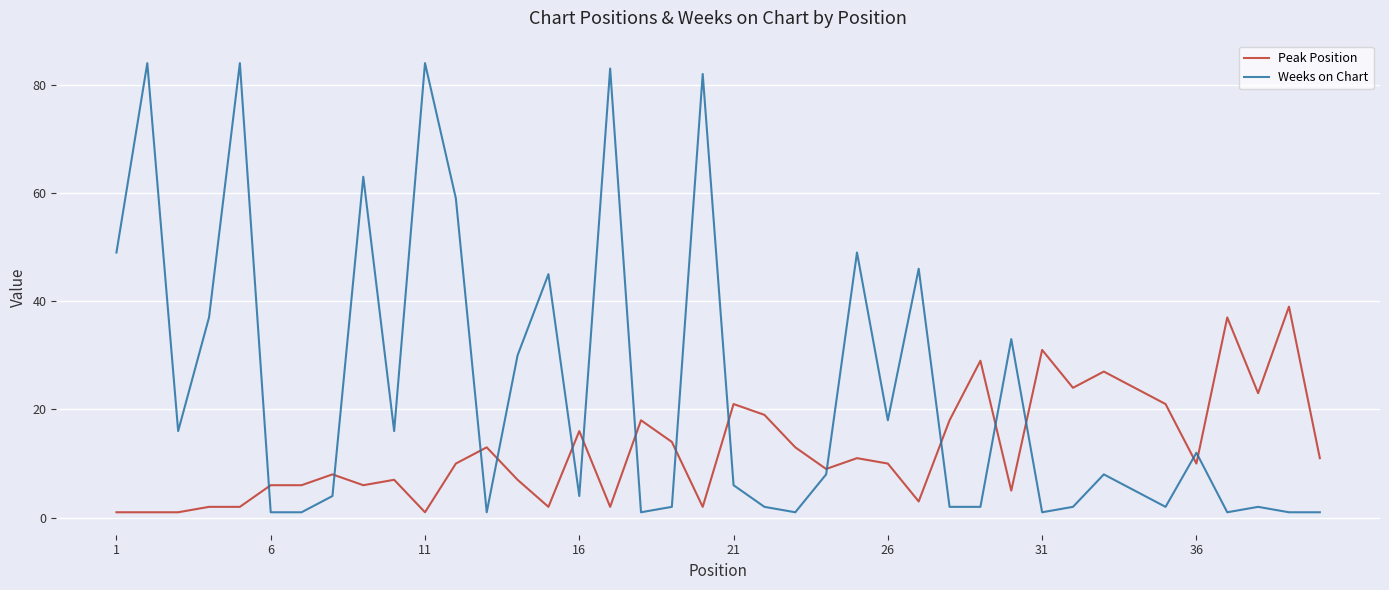

How many lines are shown in the chart?

2